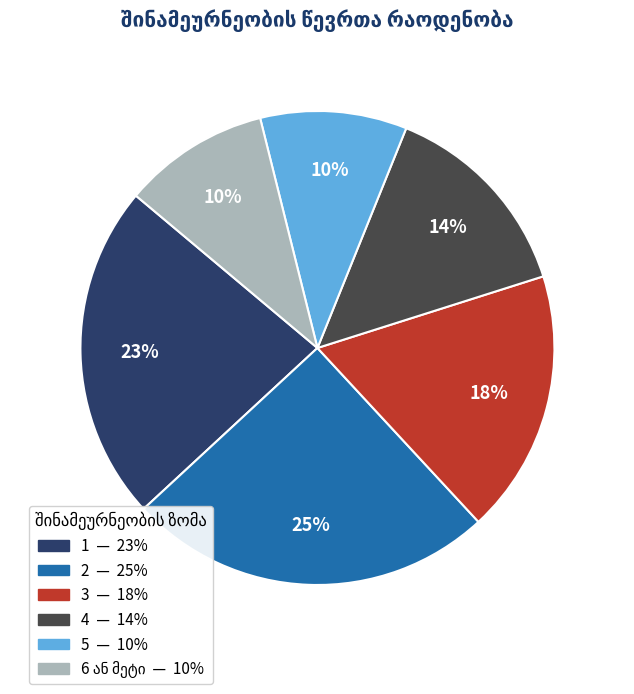

Does any single category account for the majority?

No